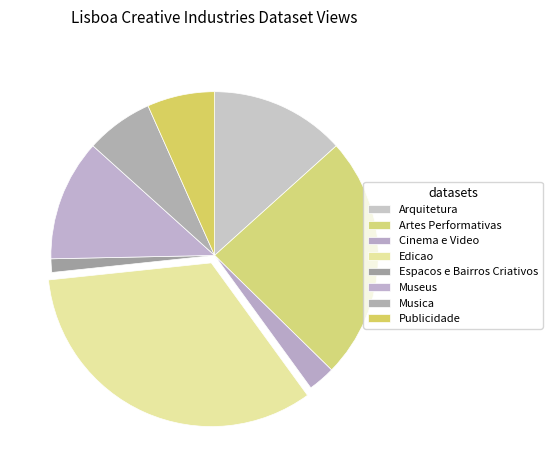

How many segments does this pie chart have?

8